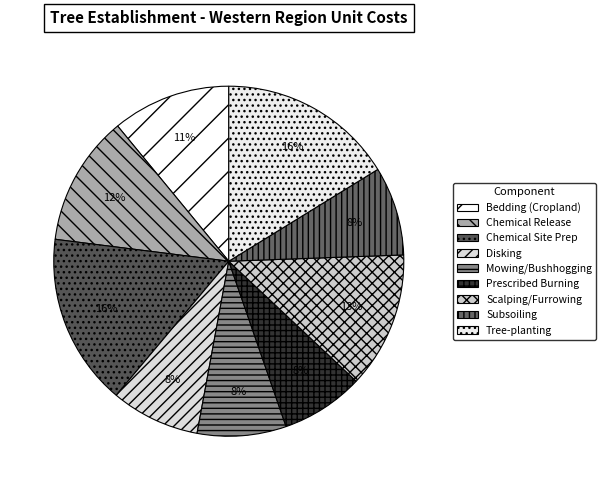

Count the number of slices in the pie.

9